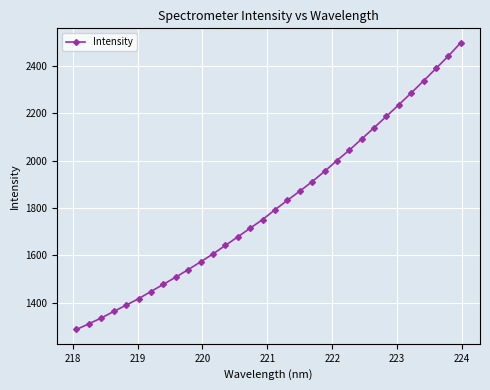

What is the greatest value displayed?

2498.4